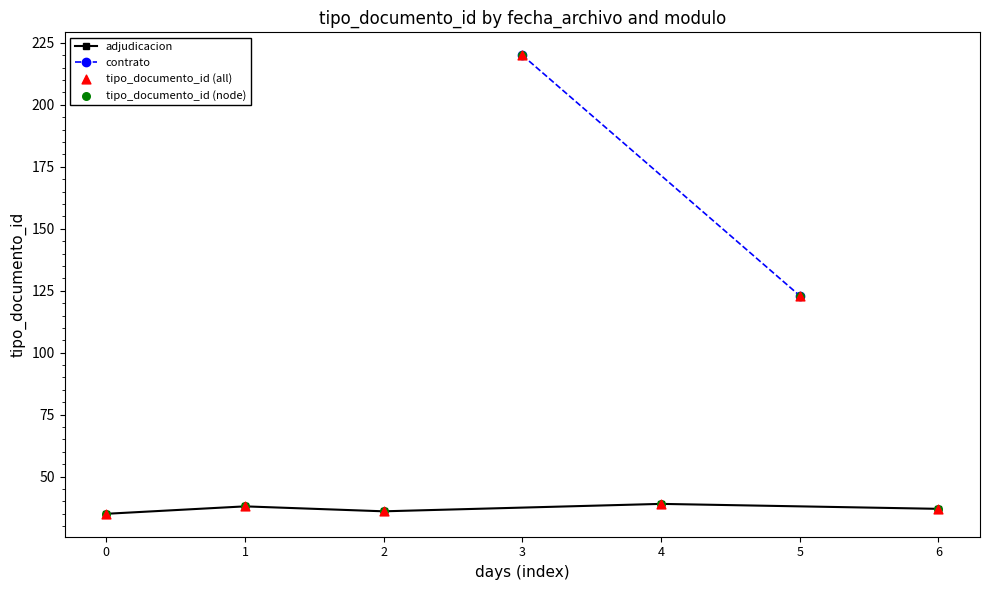

True or false: adjudicacion has more than 2 points higher than both neighbors.

False